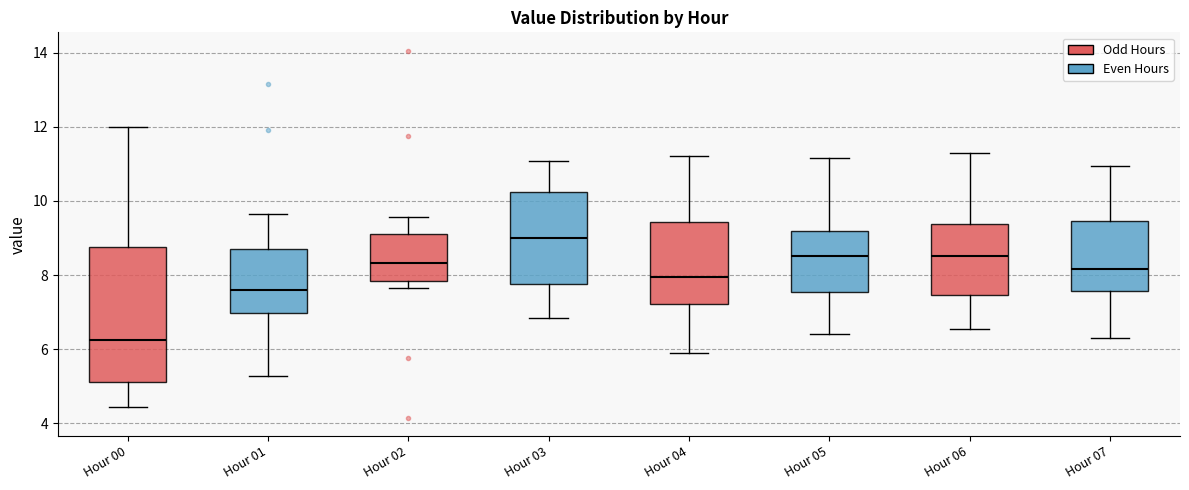

Which box is the tallest, from its lower edge to its upper edge?

Hour 00